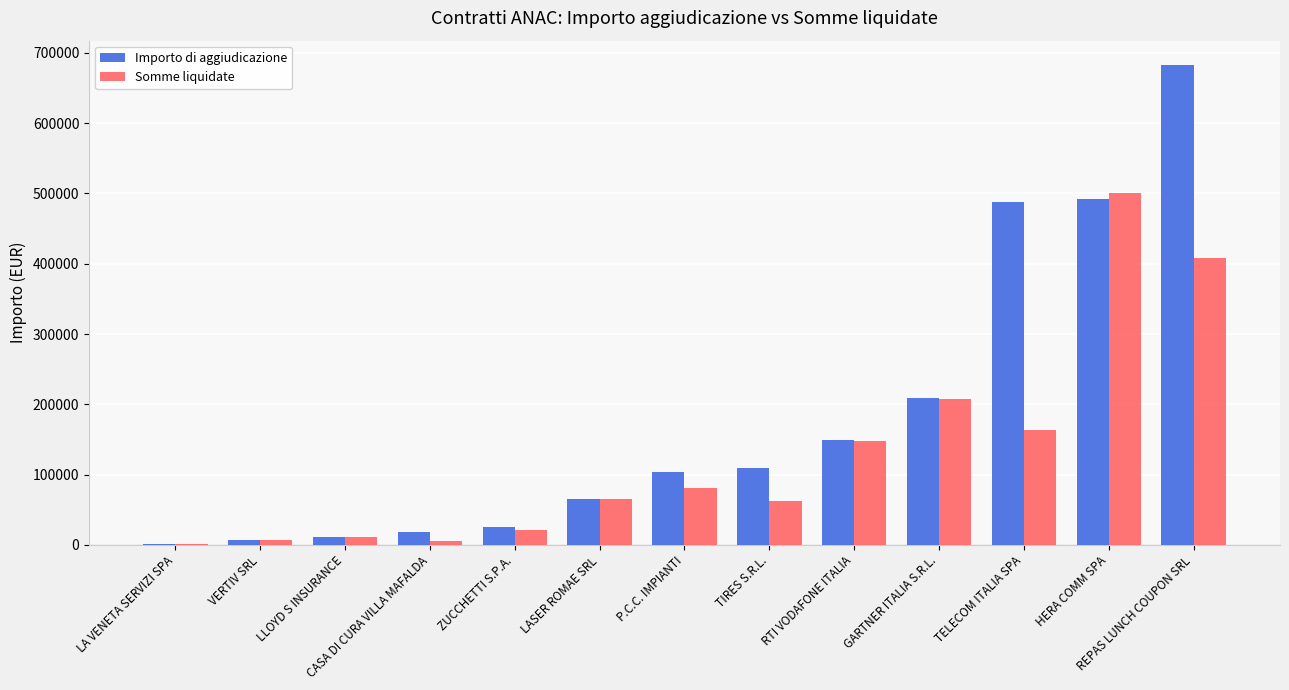

Is it true that Somme liquidate equals 207895.0 at GARTNER ITALIA S.R.L.?

True